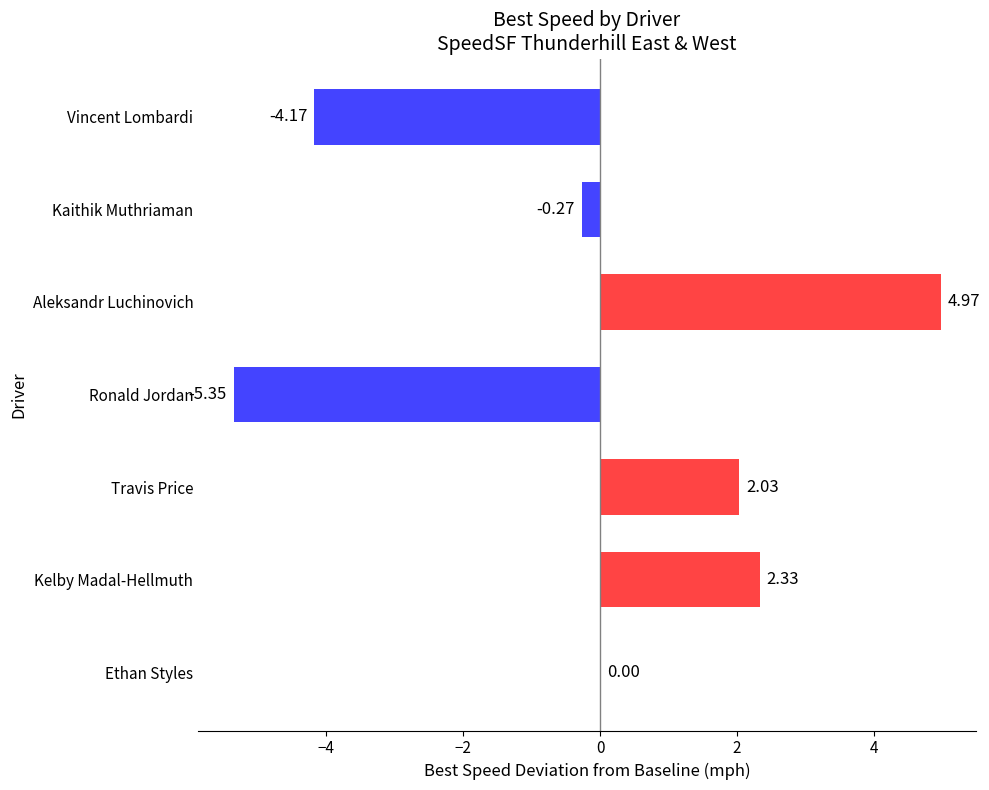

What is the sum of the values at Vincent Lombardi and Aleksandr Luchinovich?

0.8